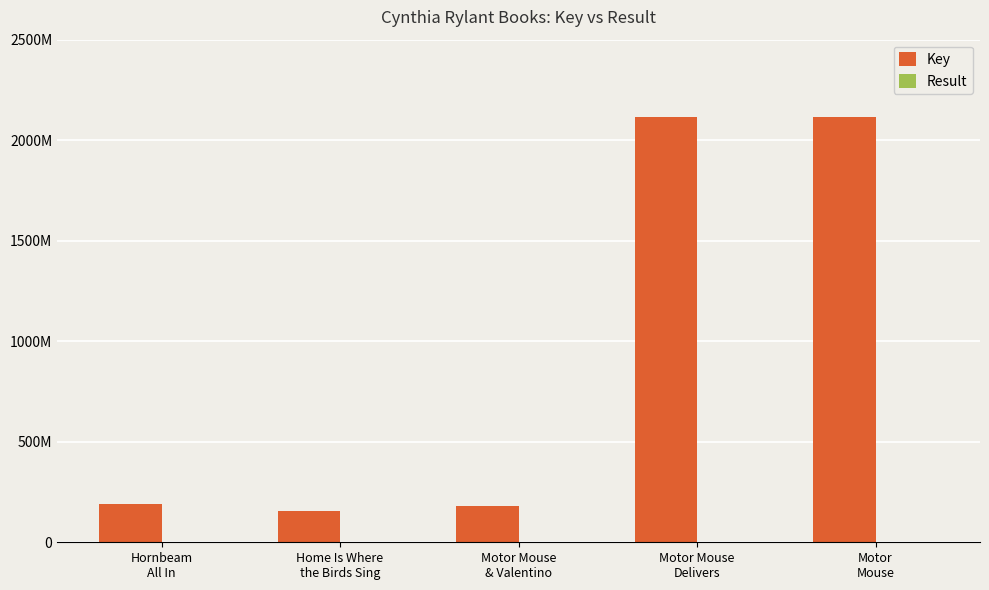

Which series has the largest total across all categories?

Key